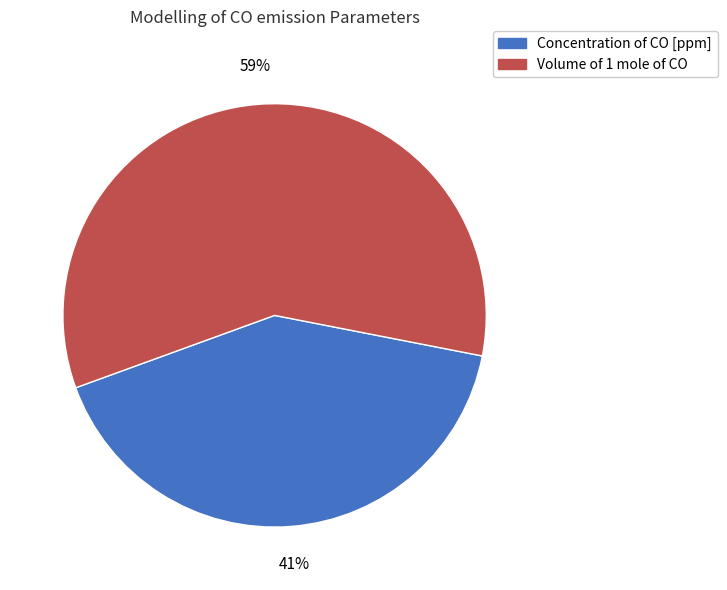

Do Concentration of CO [ppm] and Volume of 1 mole of CO together represent more than half of the pie?

Yes